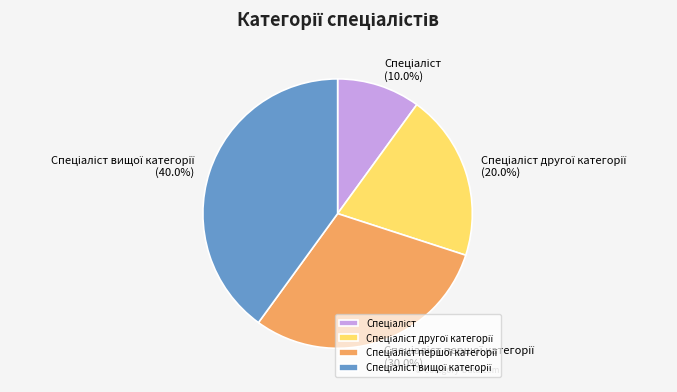

Does any single category account for the majority?

No